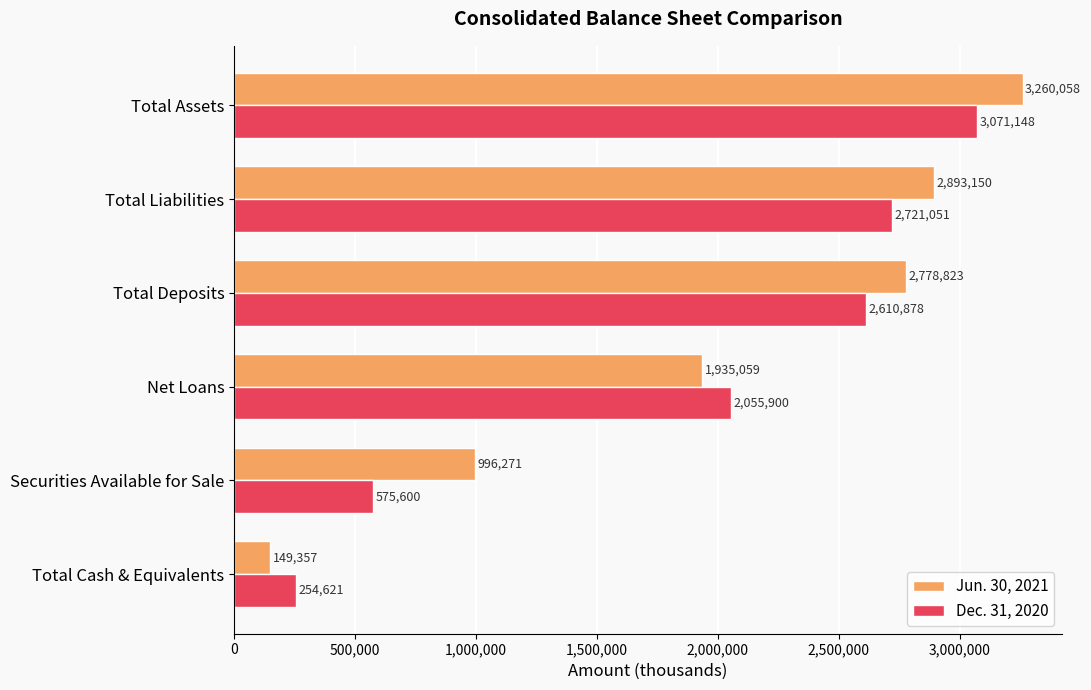

At how many categories does at least one series exceed 2716040?

3